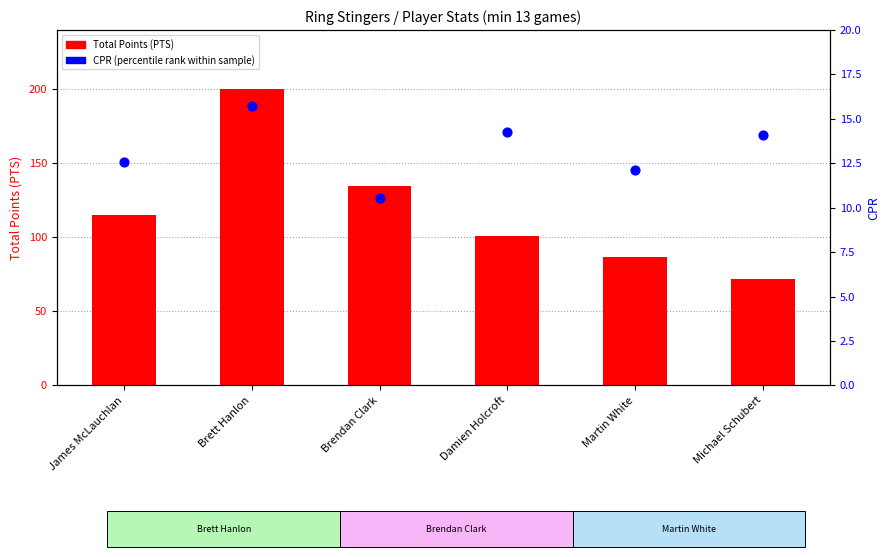

Which series has the widest spread of Y values?

Total Points (PTS)